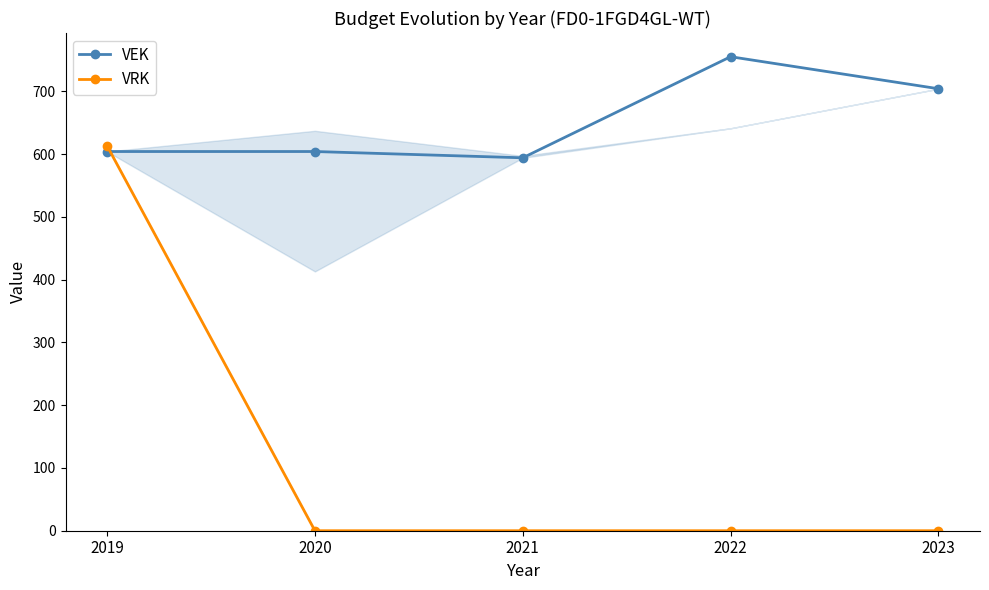

At which label does VEK reach its peak?

2022